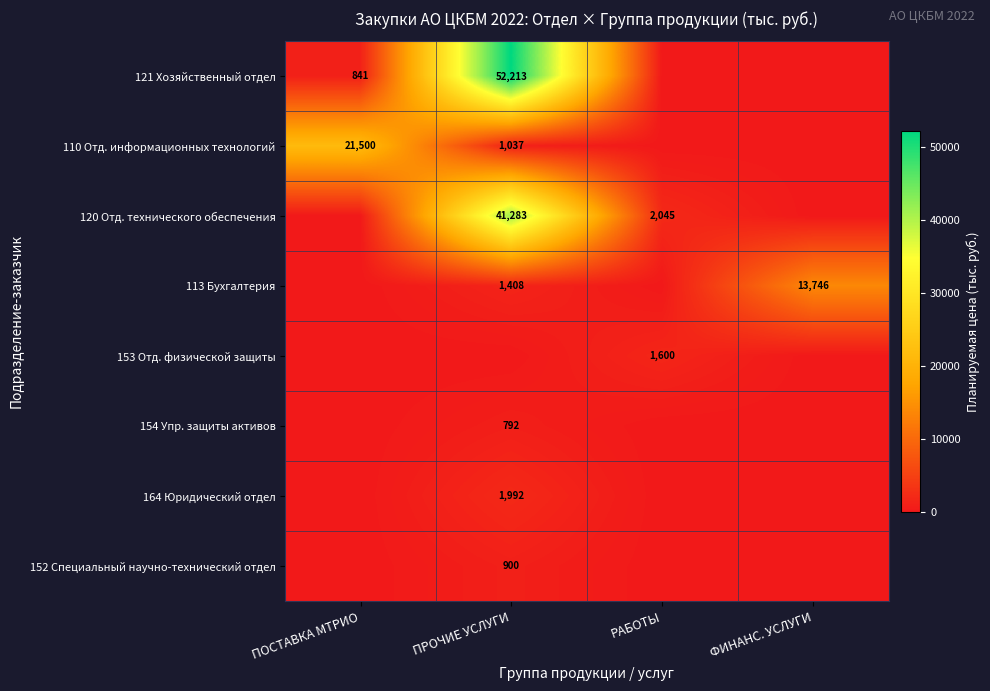

At which category is the sum across all series the highest?

ПРОЧИЕ УСЛУГИ